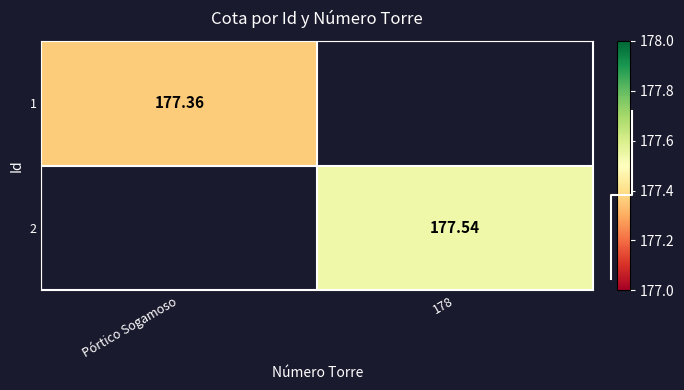

What is the maximum value shown in the chart?

177.5